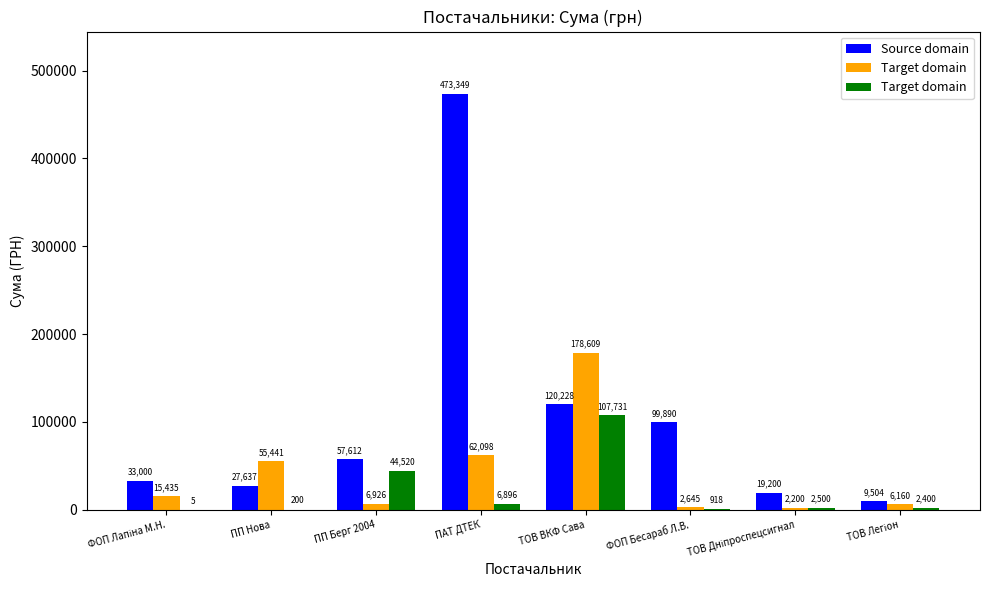

How many data points in Target domain are less than 2500?

4